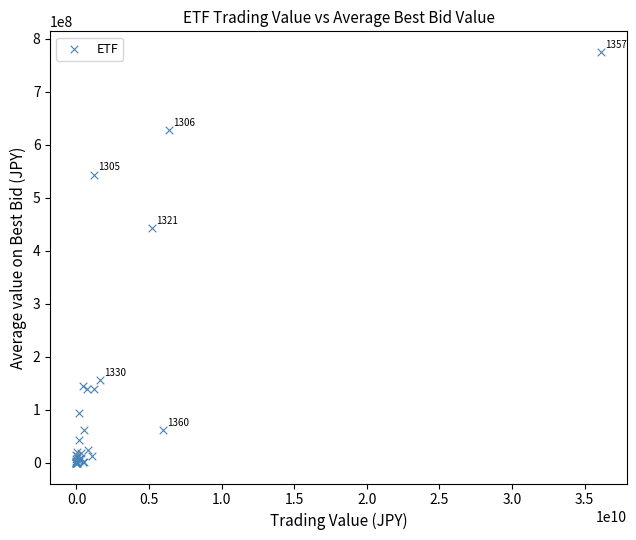

What Y value in the scatter plot is closest to 387710484?

443647791.5